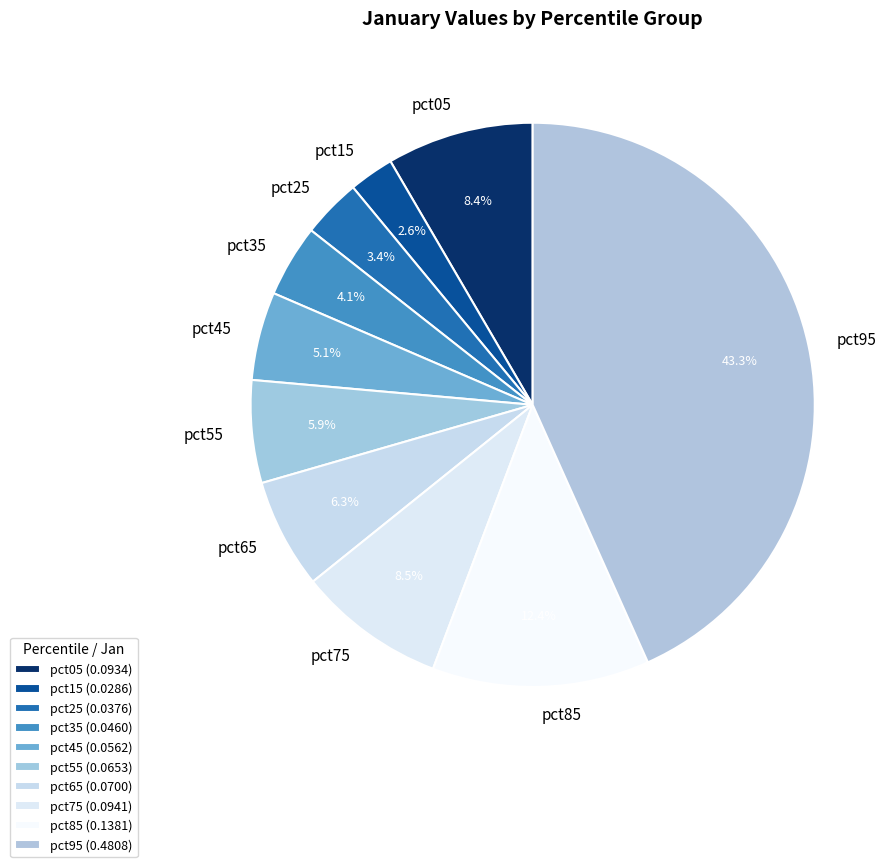

Which has a higher value, pct15 or pct55?

pct55